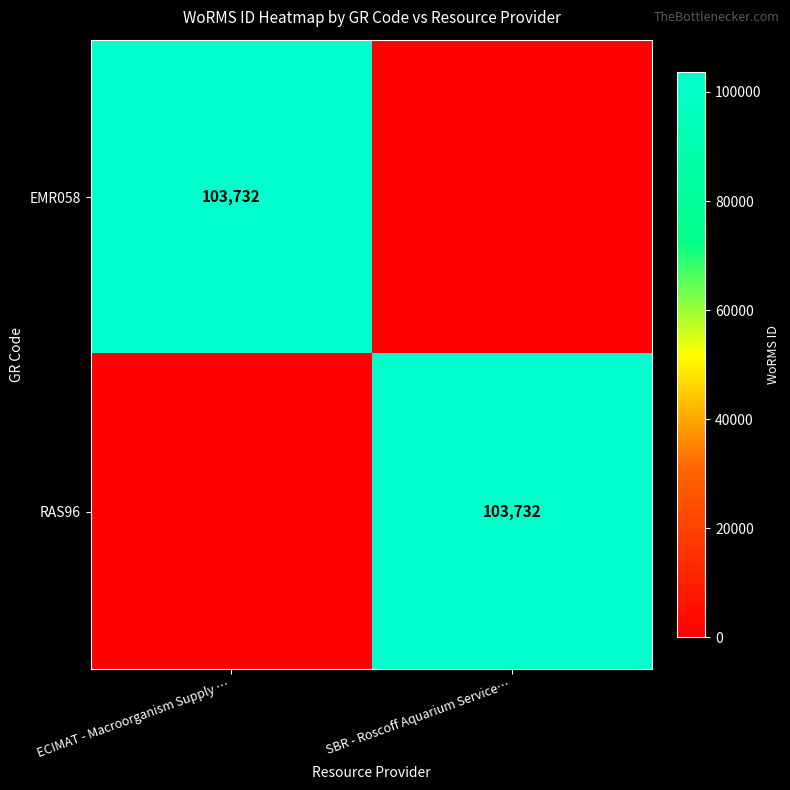

What is the spread (max minus min) of values at SBR - Roscoff Aquarium Service…?

103732